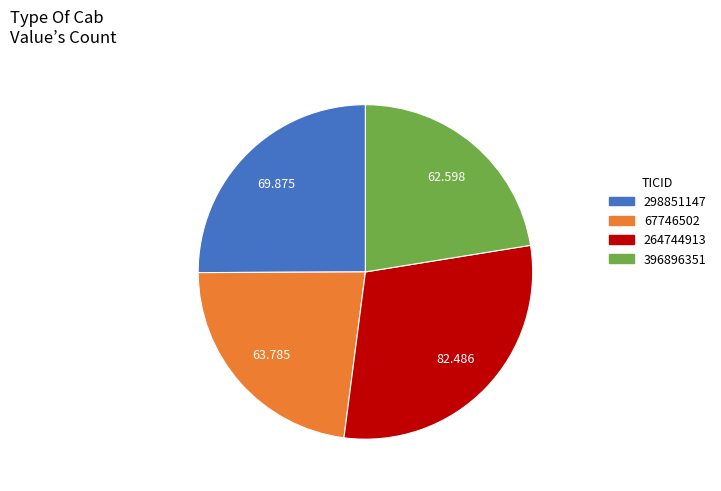

Is there a majority slice in this chart?

No